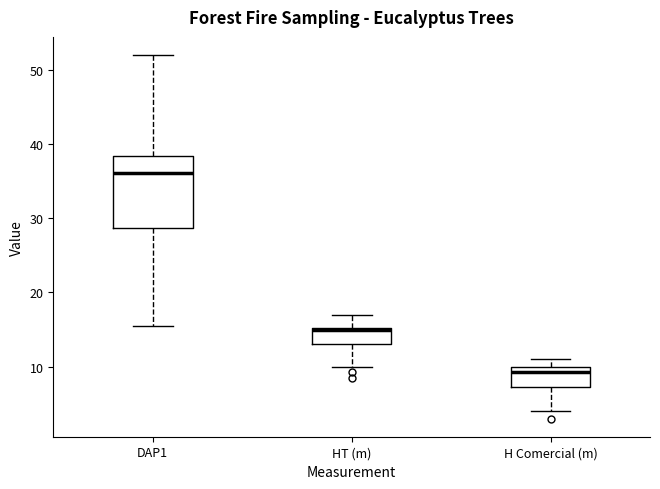

Reading left to right, read every box against the y-axis: the position of its median line, the range the box covers, and the ends of its whiskers. The values are not printed on the chart, so give them approximately, as read against the axis.

DAP1: median 36, box 29 to 38, whiskers 16 to 52
HT (m): median 15, box 13 to 15, whiskers 10 to 17
H Comercial (m): median 9, box 7 to 10, whiskers 4 to 11